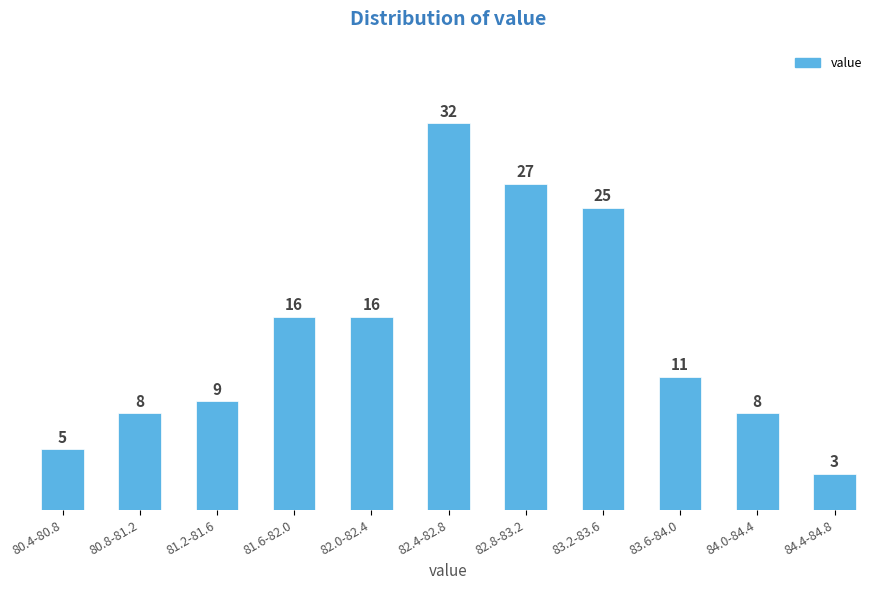

Reading left to right, transcribe all the data shown in this chart.

80.4-80.8=5	80.8-81.2=8	81.2-81.6=9	81.6-82.0=16	82.0-82.4=16	82.4-82.8=32	82.8-83.2=27	83.2-83.6=25	83.6-84.0=11	84.0-84.4=8	84.4-84.8=3